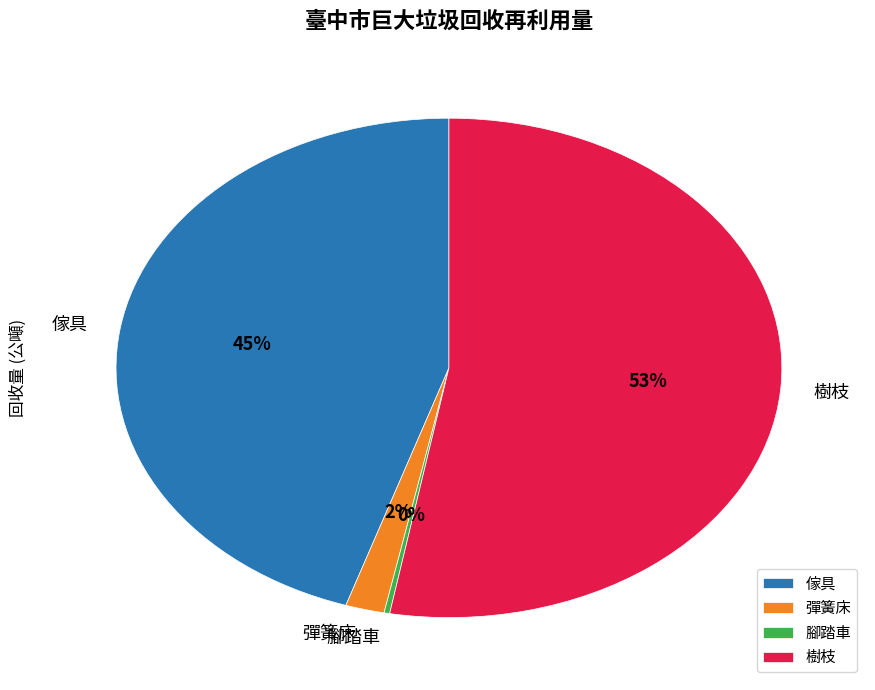

To the nearest percent, what is the difference between the 樹枝 and 彈簧床 slice percentages?

51%